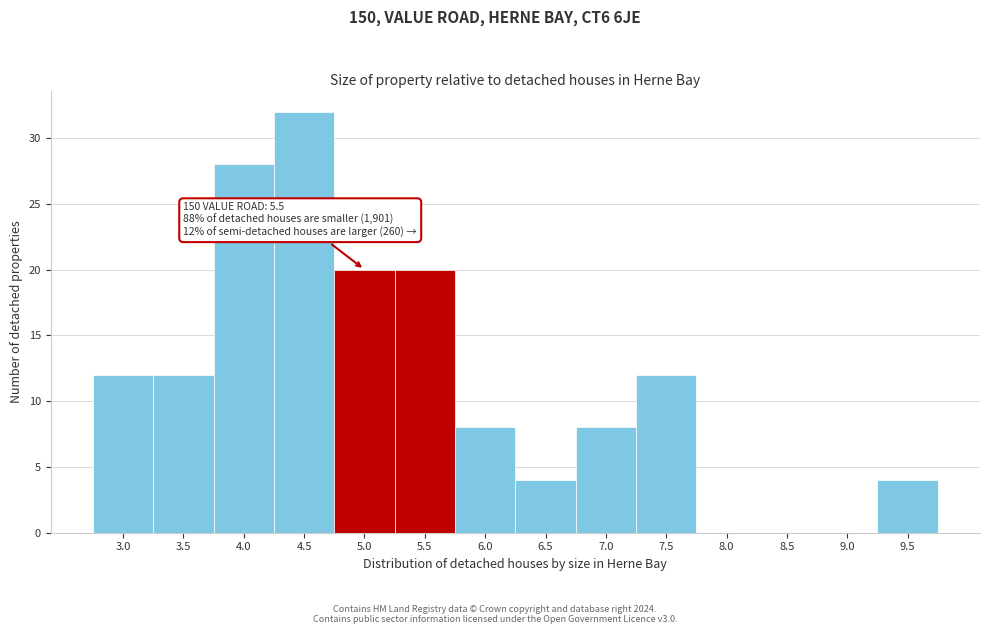

Reading left to right, what are all the values shown in this chart?

3.0=12	3.5=12	4.0=28	4.5=32	5.0=20	5.5=20	6.0=8	6.5=4	7.0=8	7.5=12	8.0=0	8.5=0	9.0=0	9.5=4